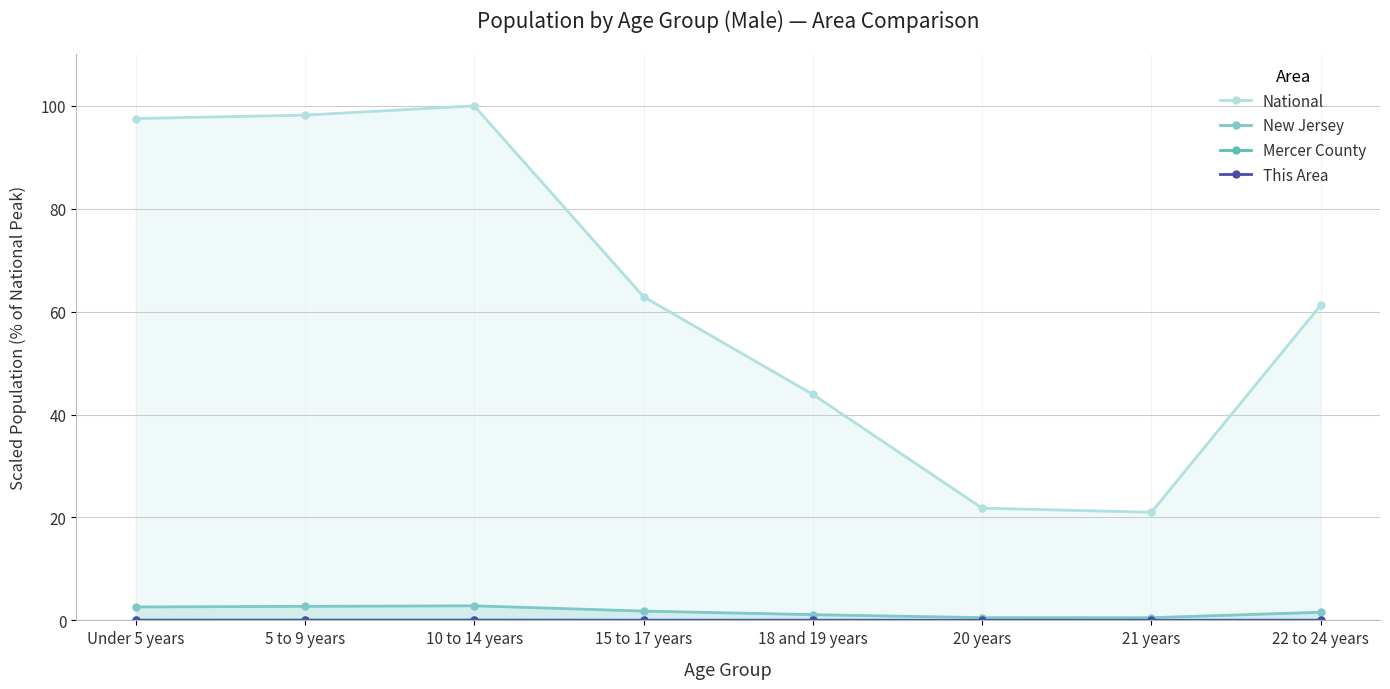

Is the value of New Jersey at 18 and 19 years greater than the value of National at 20 years?

No